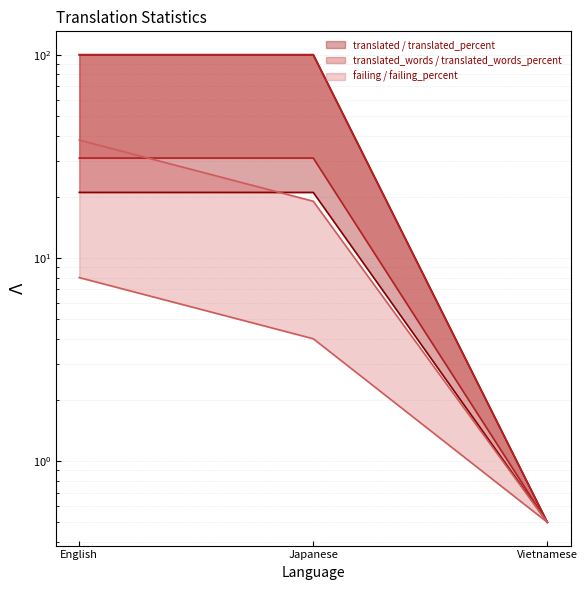

At how many categories does at least one series exceed 71?

2